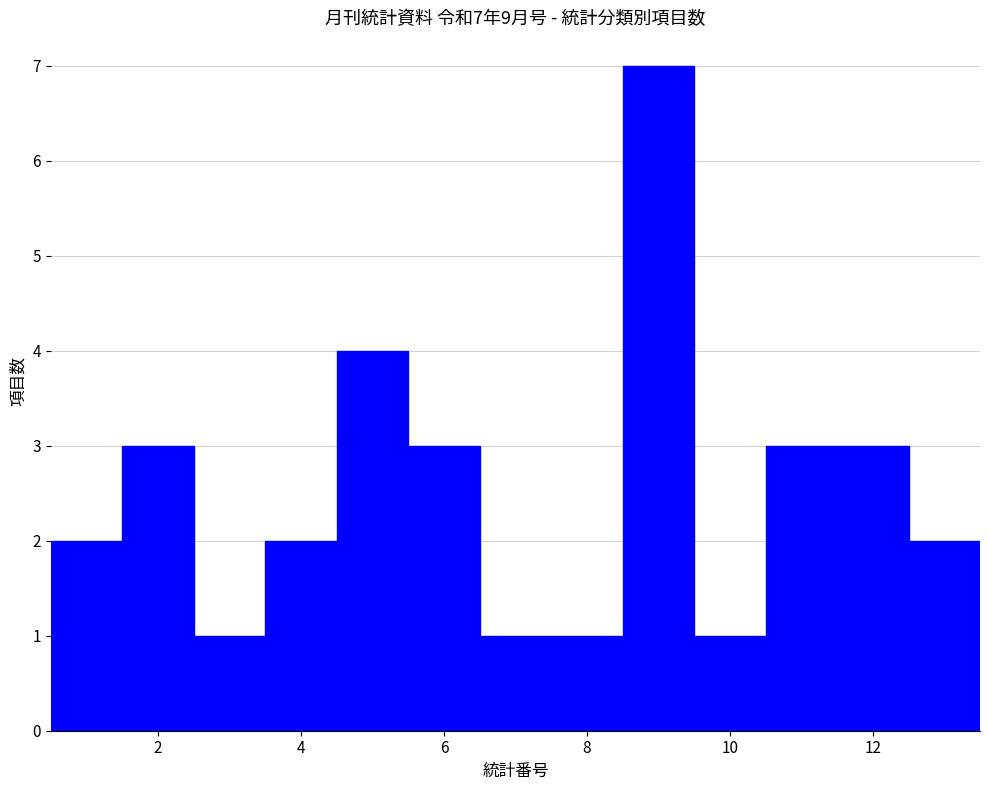

Over which range of the x-axis is the bar tallest?

8.5 to 9.5